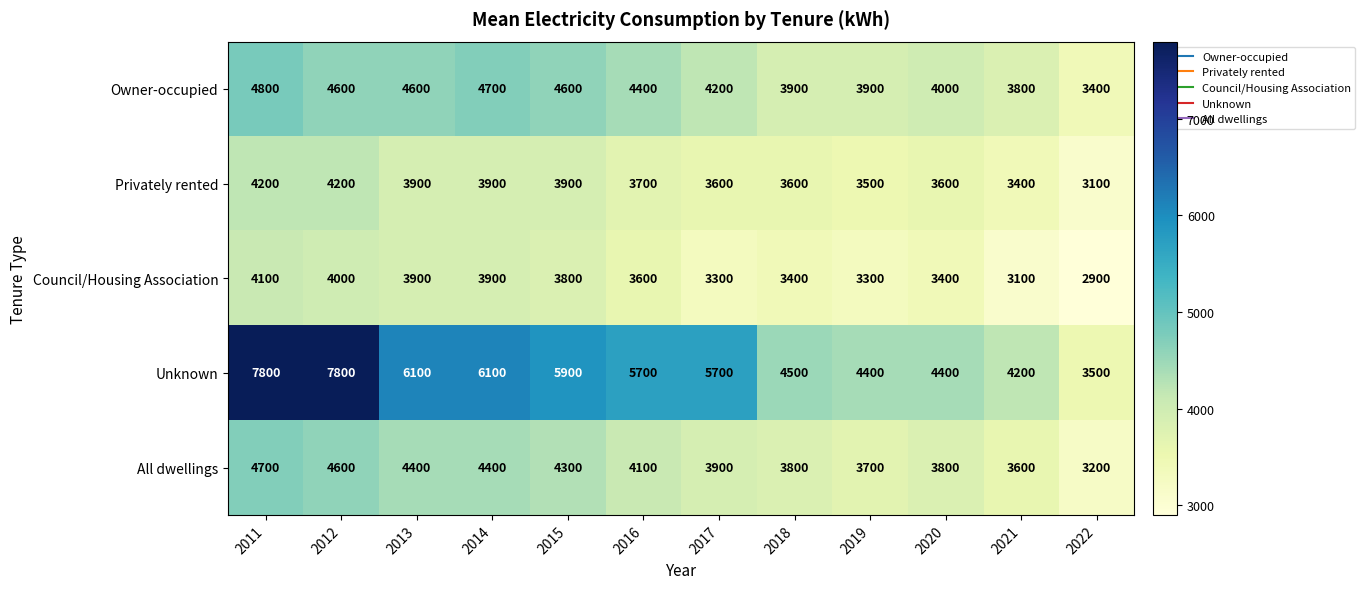

Which label corresponds to the smallest value in the chart?

2022